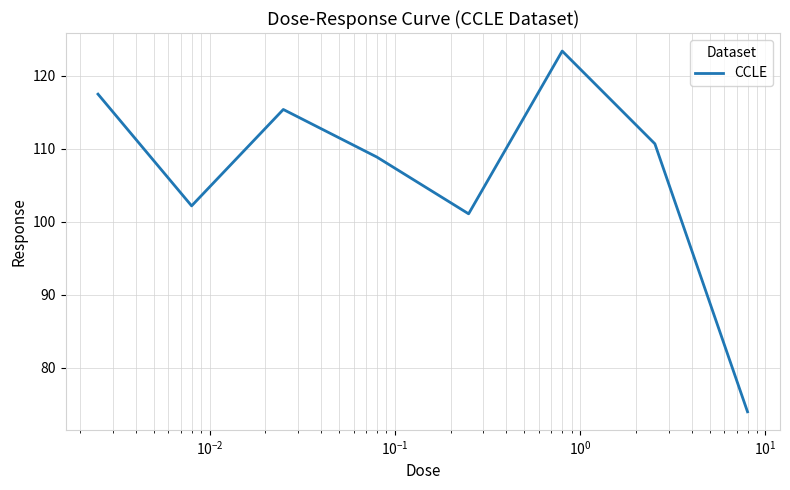

What is the minimum value shown in the chart?

74.0